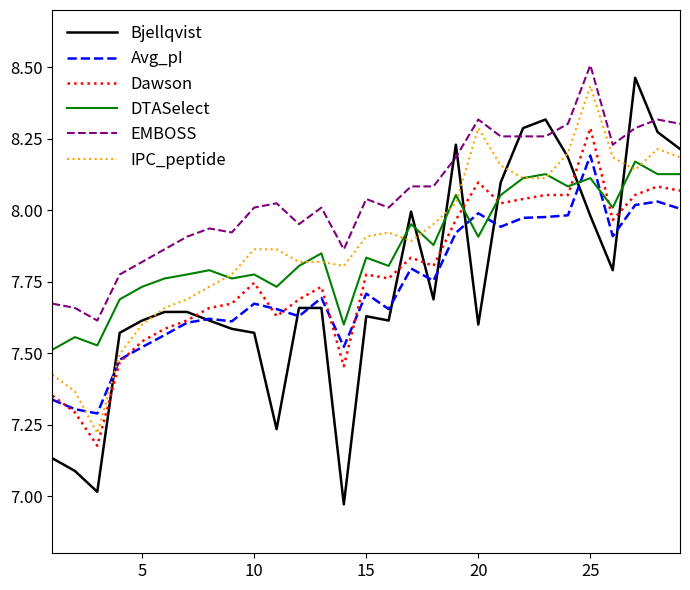

What are all the series names shown in the legend?

Bjellqvist, Avg_pI, Dawson, DTASelect, EMBOSS, IPC_peptide